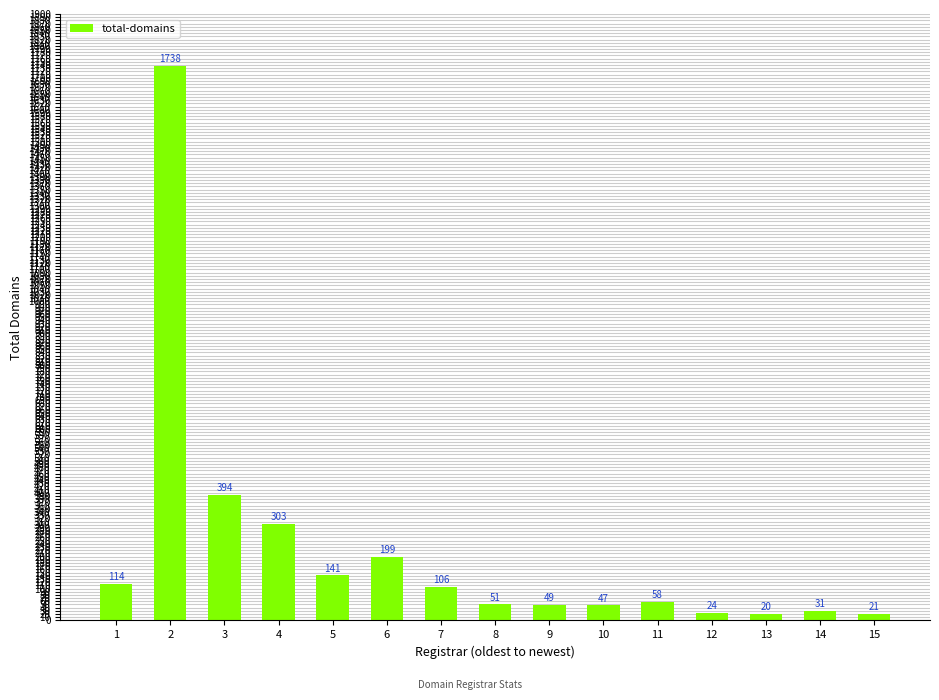

Which category has the lowest value across all series?

13